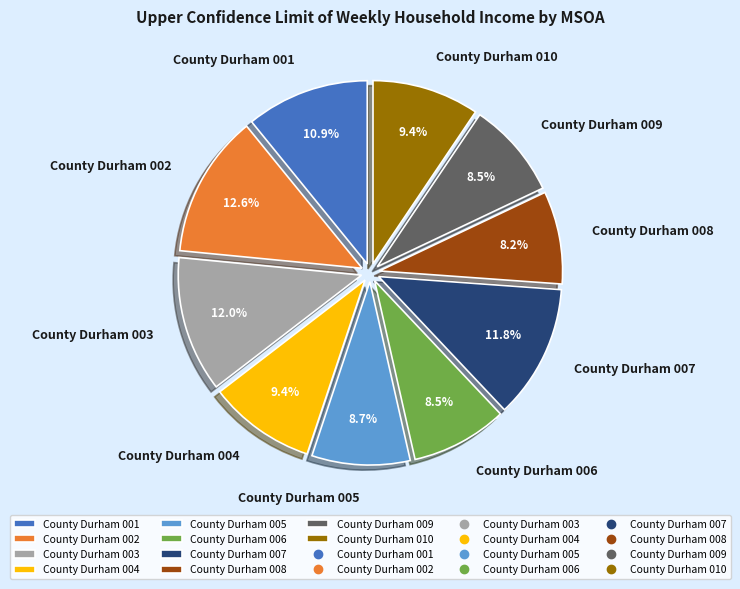

Does County Durham 009 represent more than half of the total?

No